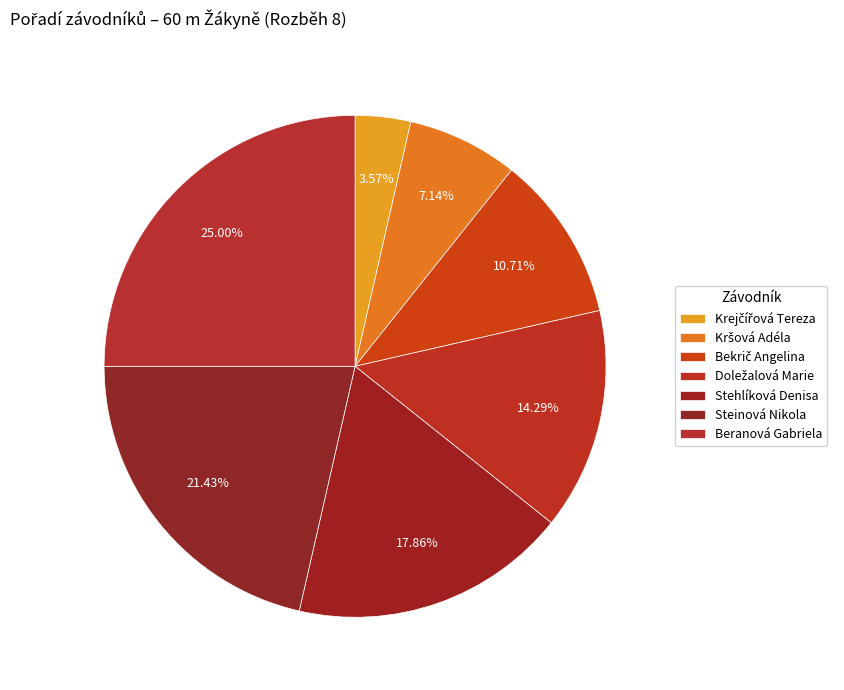

Rank the categories by value from lowest to highest.

Krejčířová Tereza, Kršová Adéla, Bekrič Angelina, Doležalová Marie, Stehlíková Denisa, Steinová Nikola, Beranová Gabriela